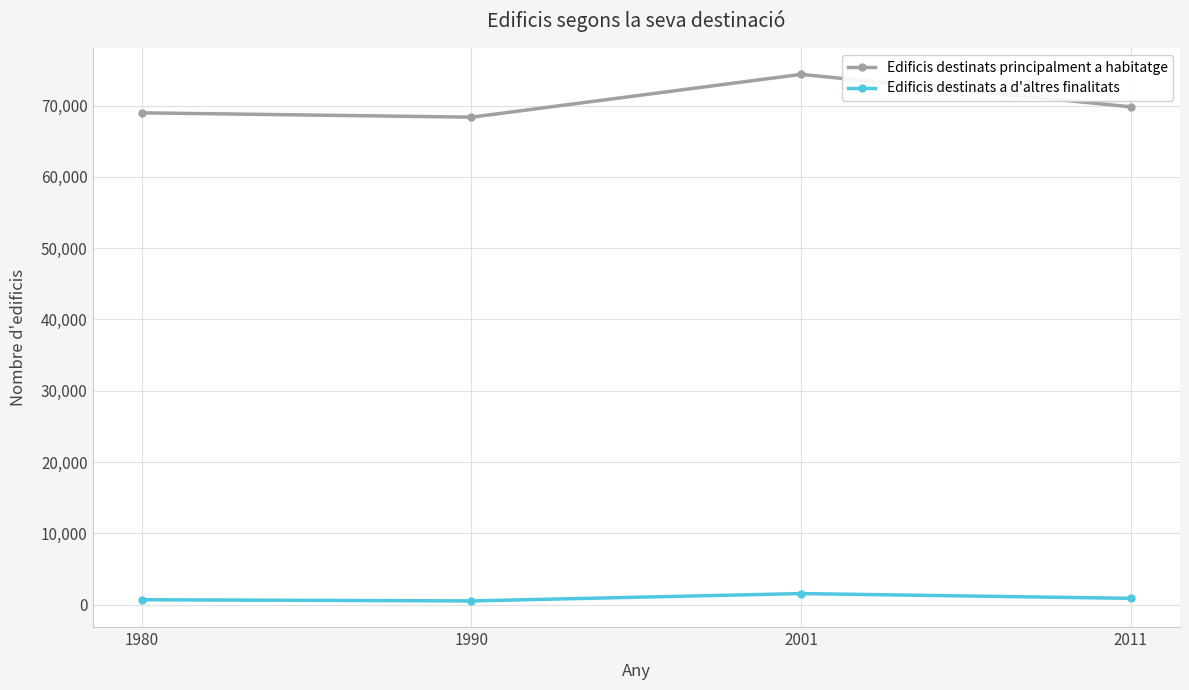

At which label is Edificis destinats principalment a habitatge closest to 71375?

2011